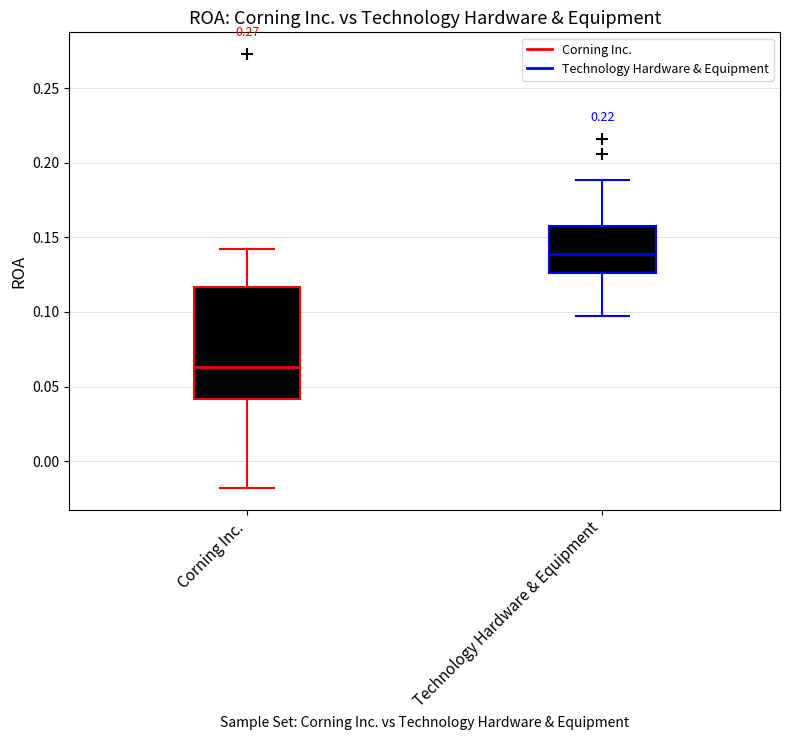

Which box's median line is the highest?

Technology Hardware & Equipment